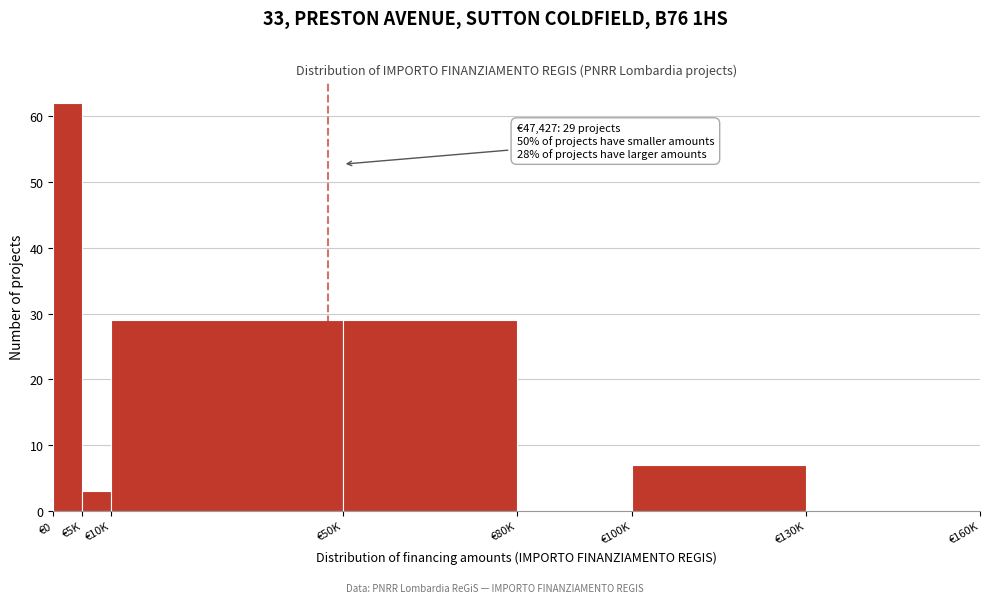

Reading right to left, transcribe all the data shown in this chart.

€130K=0	€100K=7	€80K=0	€50K=29	€10K=29	€5K=3	€0=62